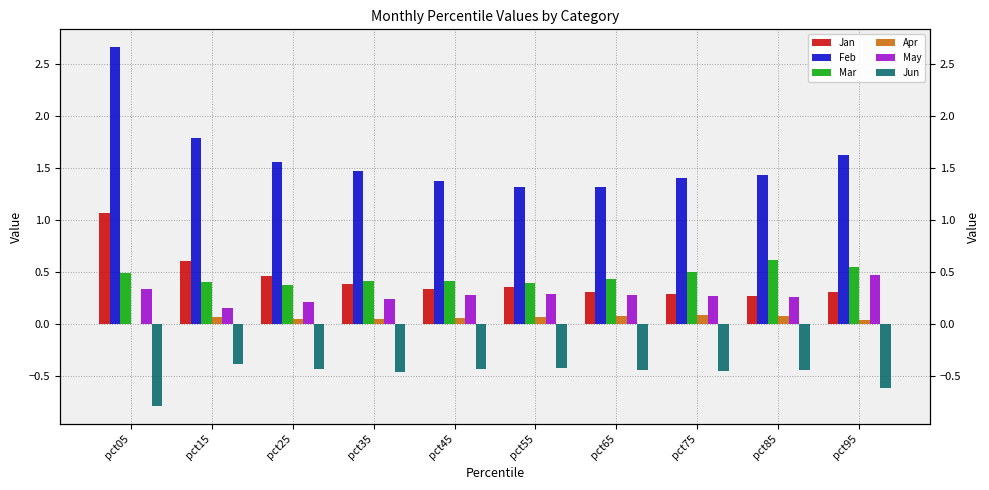

How many groups of bars are there?

10